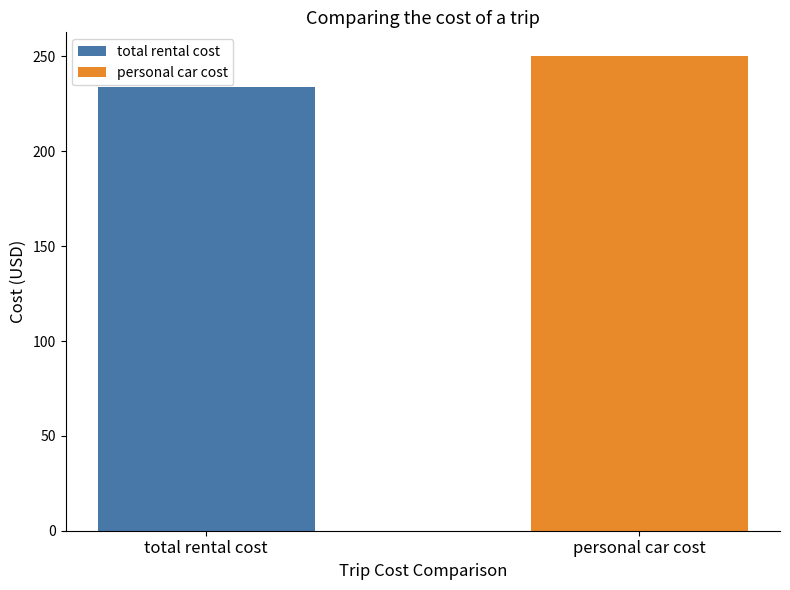

Rank the series by their maximum value, from highest to lowest.

personal car cost, total rental cost